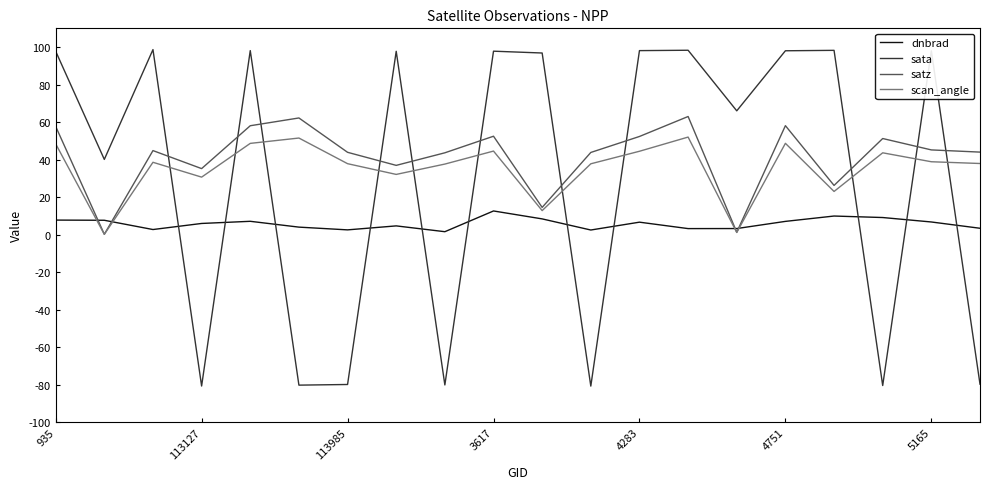

In sata, how many points are higher than both neighbors (excluding endpoints)?

7